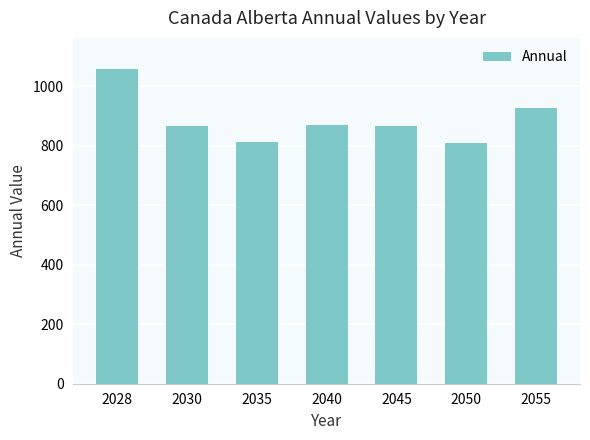

What is the average value?

886.8